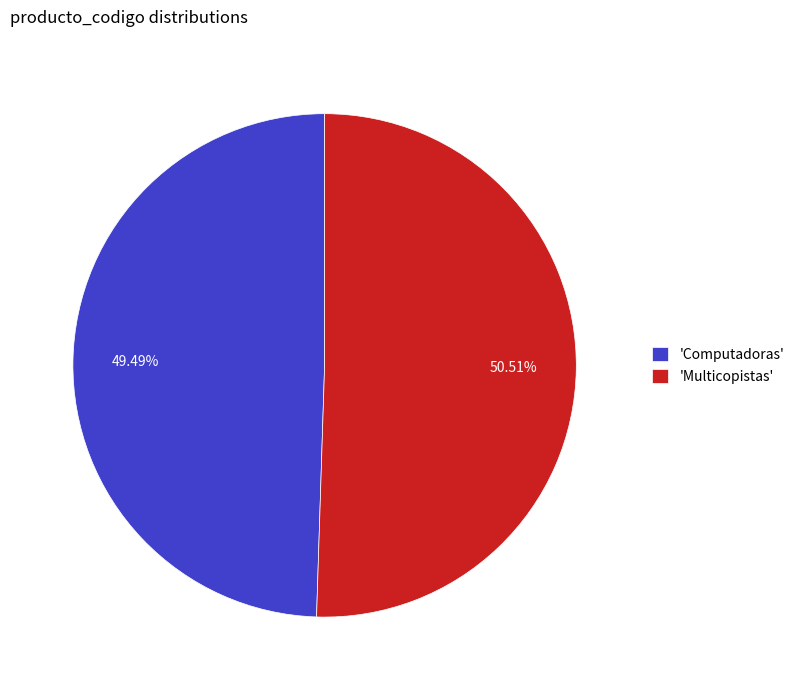

What is the majority slice?

'Multicopistas'